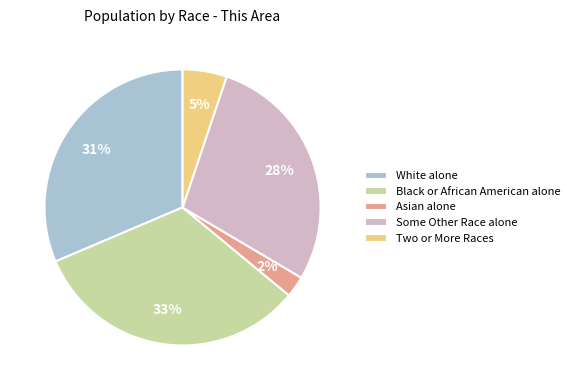

True or false: White alone accounts for 31% of the total.

True